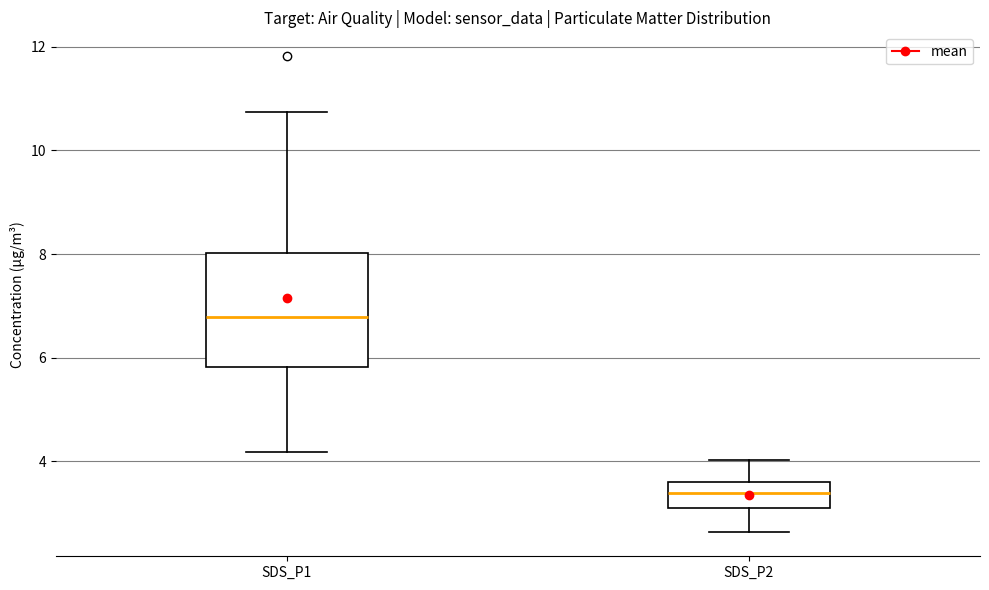

Which box's median line is the lowest?

SDS_P2